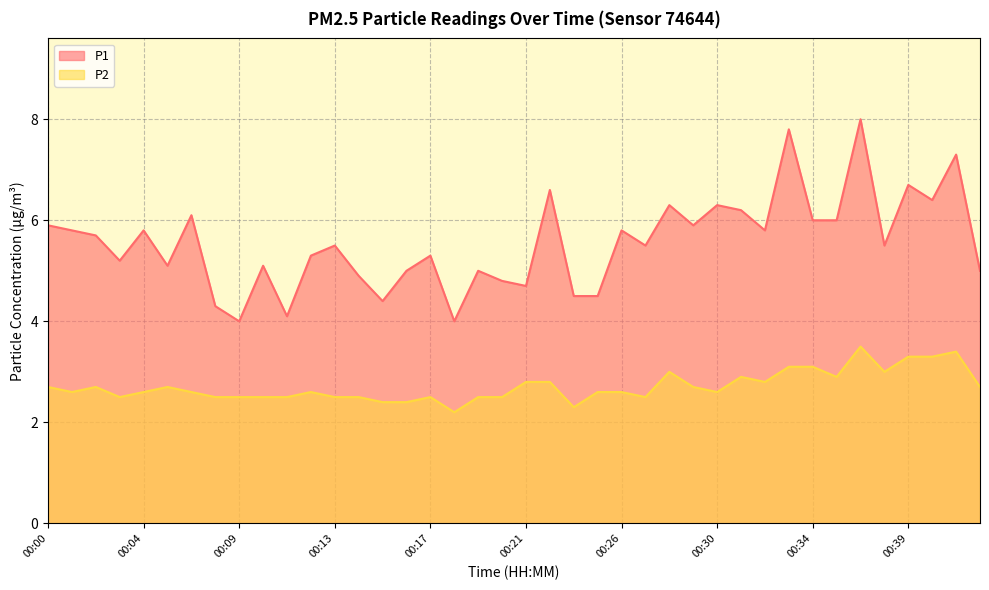

Reading right to left, transcribe all the data shown in this chart.

P1: 00:42=5.0	00:41=7.3	00:40=6.4	00:39=6.7	00:38=5.5	00:37=8.0	00:36=6.0	00:34=6.0	00:33=7.8	00:32=5.8	00:31=6.2	00:30=6.3	00:29=5.9	00:28=6.3	00:27=5.5	00:26=5.8	00:25=4.5	00:24=4.5	00:22=6.6	00:21=4.7	00:20=4.8	00:19=5.0	00:18=4.0	00:17=5.3	00:16=5.0	00:15=4.4	00:14=4.9	00:13=5.5	00:12=5.3	00:11=4.1	00:10=5.1	00:09=4.0	00:07=4.3	00:06=6.1	00:05=5.1	00:04=5.8	00:03=5.2	00:02=5.7	00:01=5.8	00:00=5.9
P2: 00:42=2.7	00:41=3.4	00:40=3.3	00:39=3.3	00:38=3.0	00:37=3.5	00:36=2.9	00:34=3.1	00:33=3.1	00:32=2.8	00:31=2.9	00:30=2.6	00:29=2.7	00:28=3.0	00:27=2.5	00:26=2.6	00:25=2.6	00:24=2.3	00:22=2.8	00:21=2.8	00:20=2.5	00:19=2.5	00:18=2.2	00:17=2.5	00:16=2.4	00:15=2.4	00:14=2.5	00:13=2.5	00:12=2.6	00:11=2.5	00:10=2.5	00:09=2.5	00:07=2.5	00:06=2.6	00:05=2.7	00:04=2.6	00:03=2.5	00:02=2.7	00:01=2.6	00:00=2.7